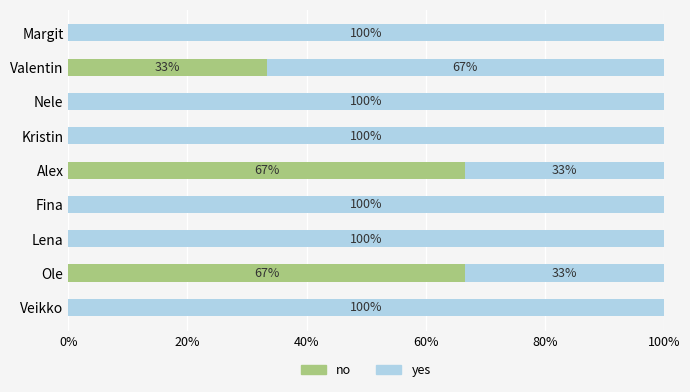

Is it true that no equals 0.0 at Kristin?

True